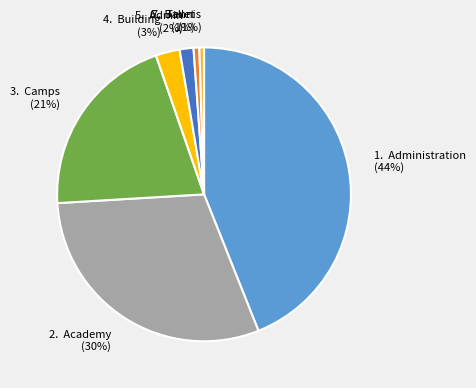

To the nearest percent, what is the average slice percentage?

14%